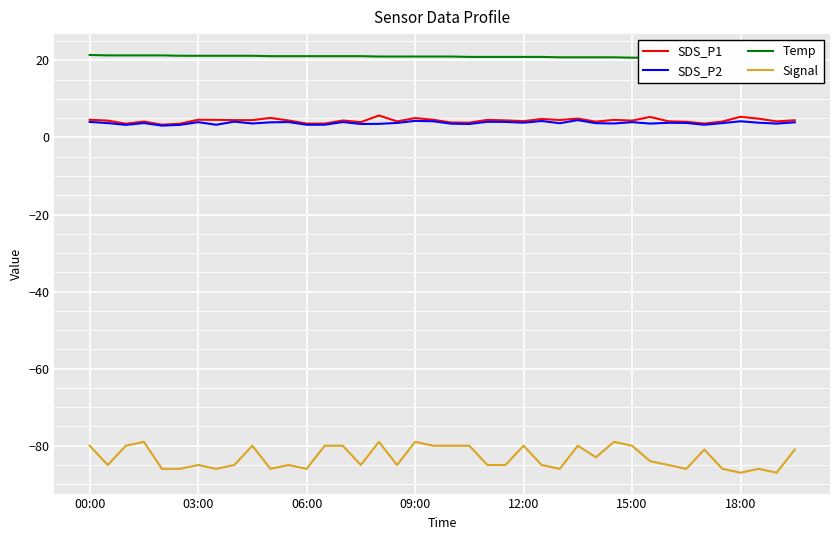

True or false: SDS_P1 and Signal cross at least once.

False